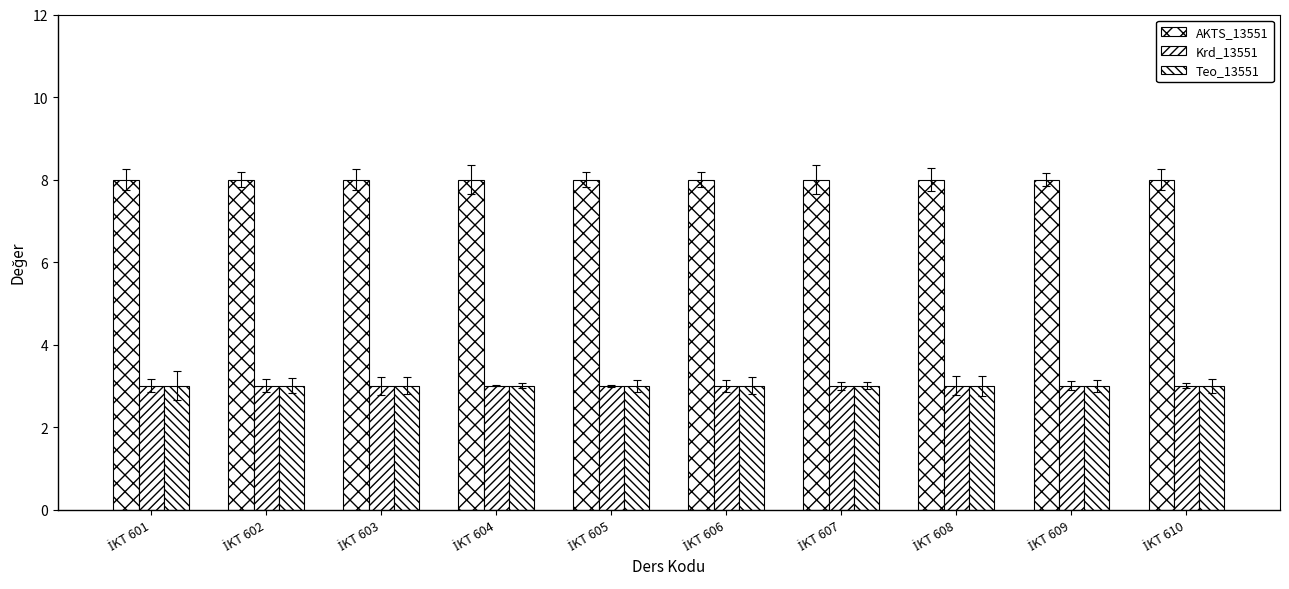

Which series has the largest total across all categories?

AKTS_13551